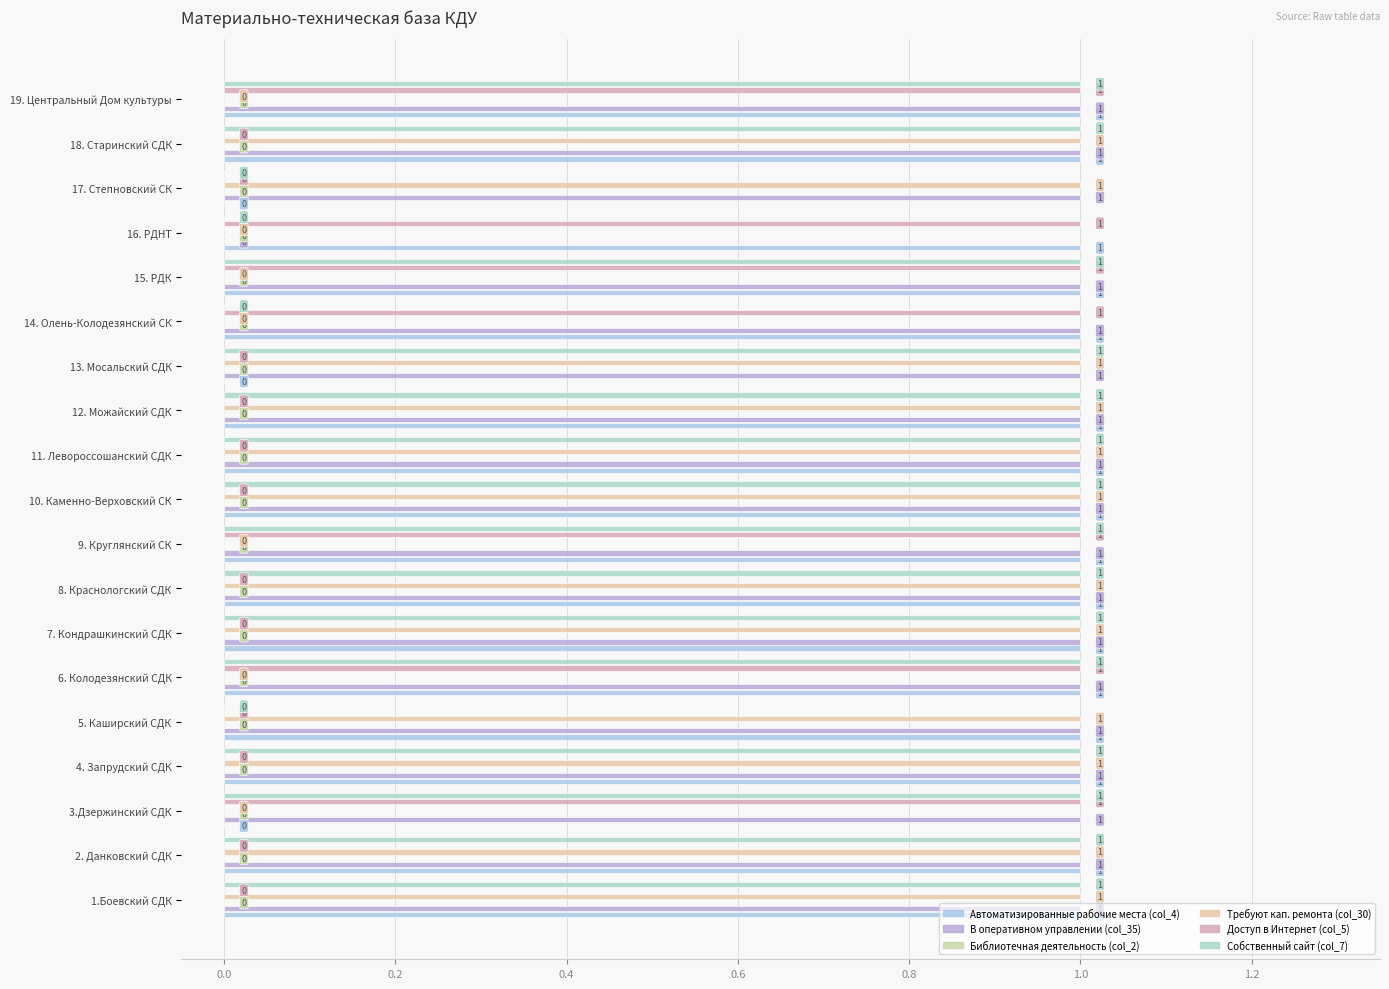

Is the value of Собственный сайт (col_7) at 19. Центральный Дом культуры greater than the value of Автоматизированные рабочие места (col_4) at 16. РДНТ?

No